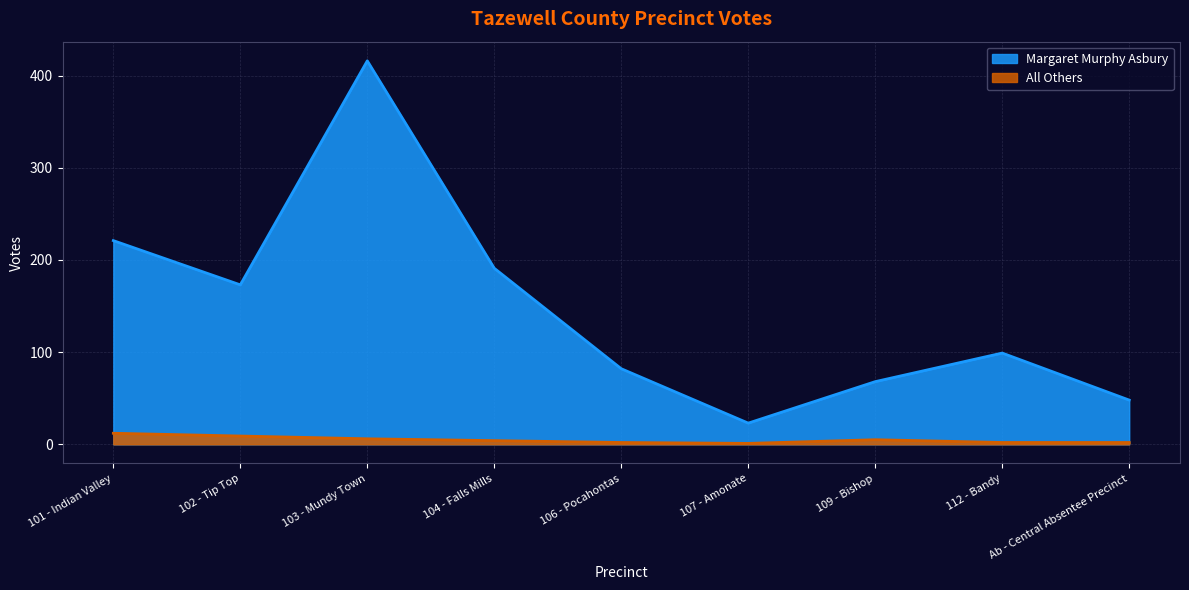

What is the label of the 1st point from the right?

Ab - Central Absentee Precinct